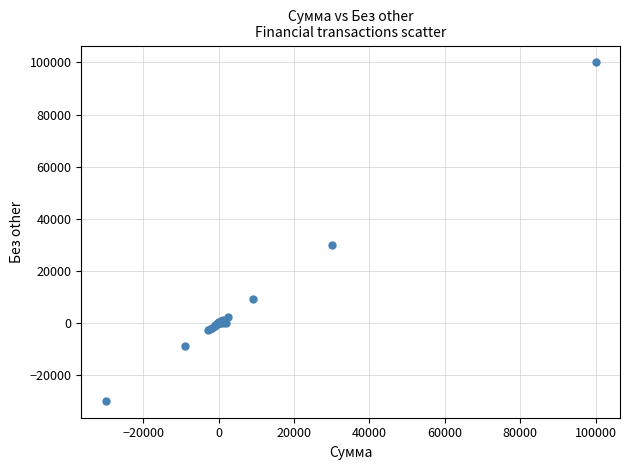

What Y value in the scatter plot is closest to 35000?

30000.0